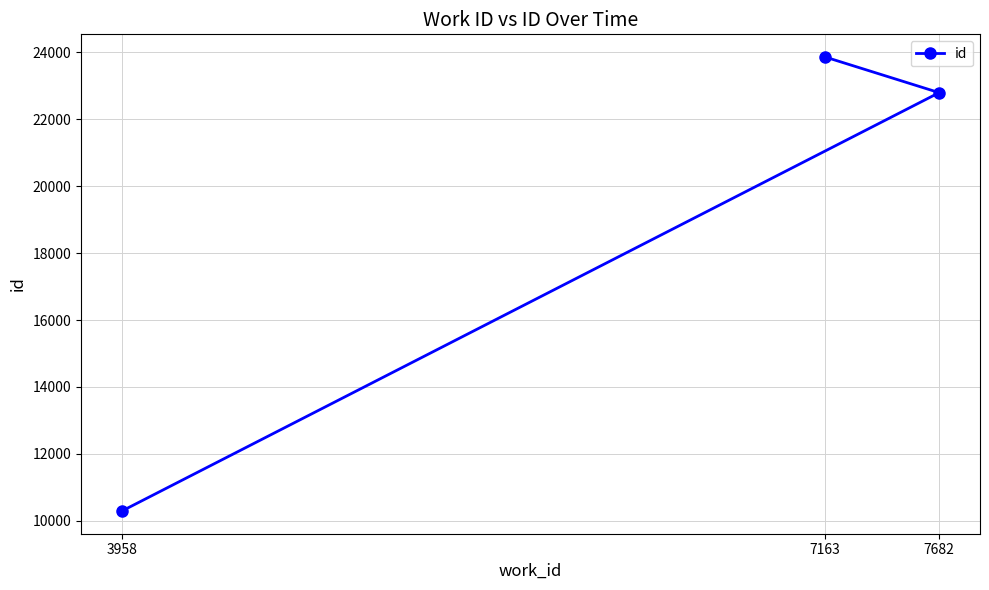

Which category has the highest value across all series?

7163